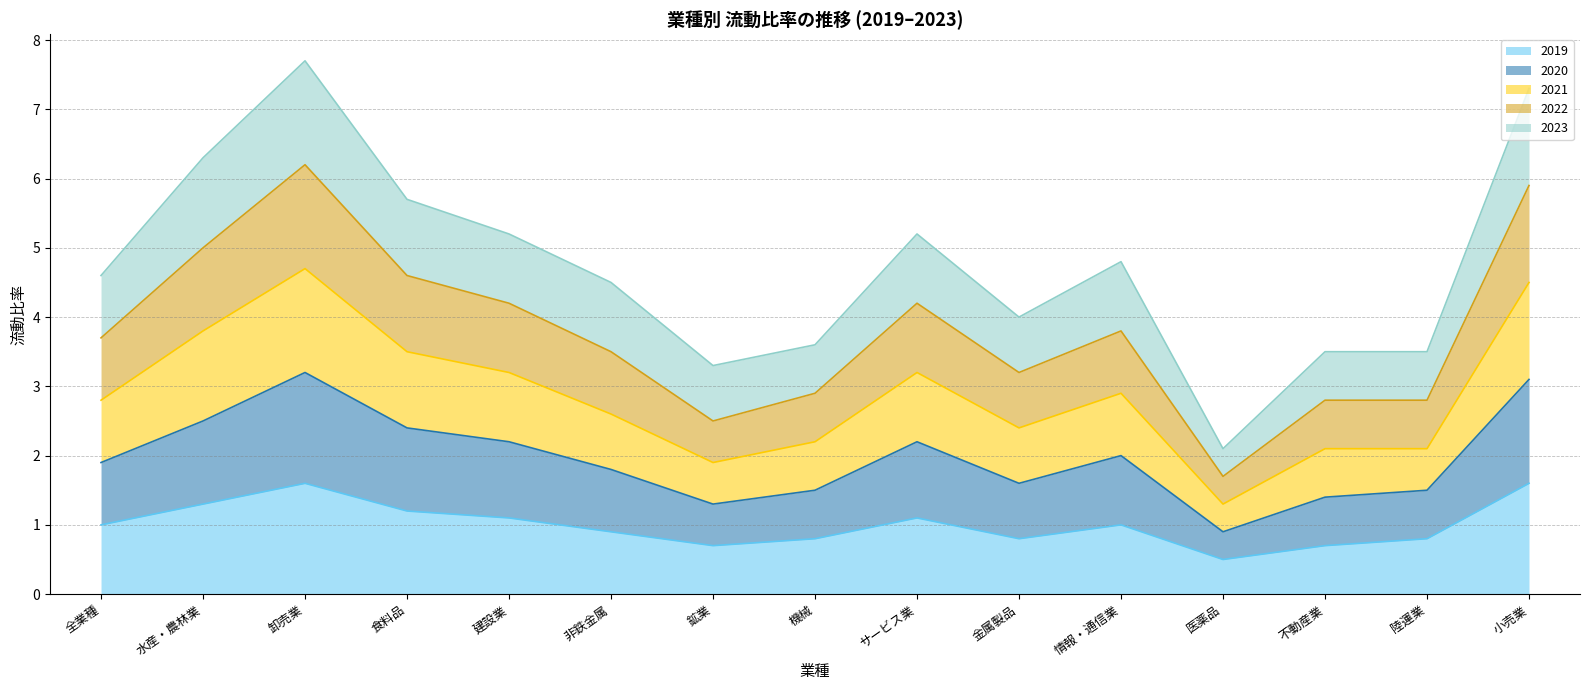

What is the total value across all series at 卸売業?

7.7